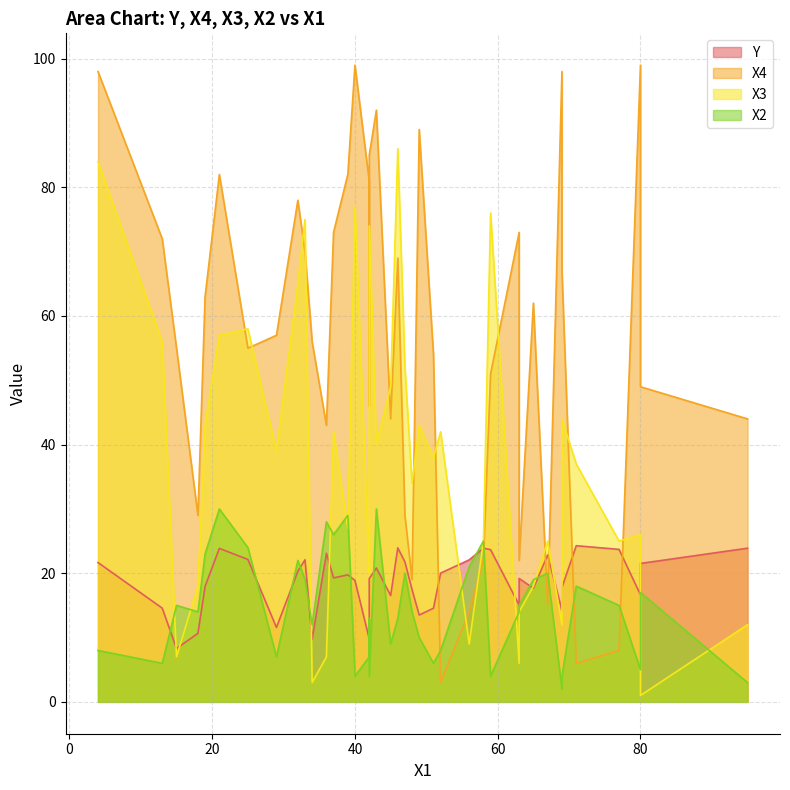

How many data points does each series have?

40